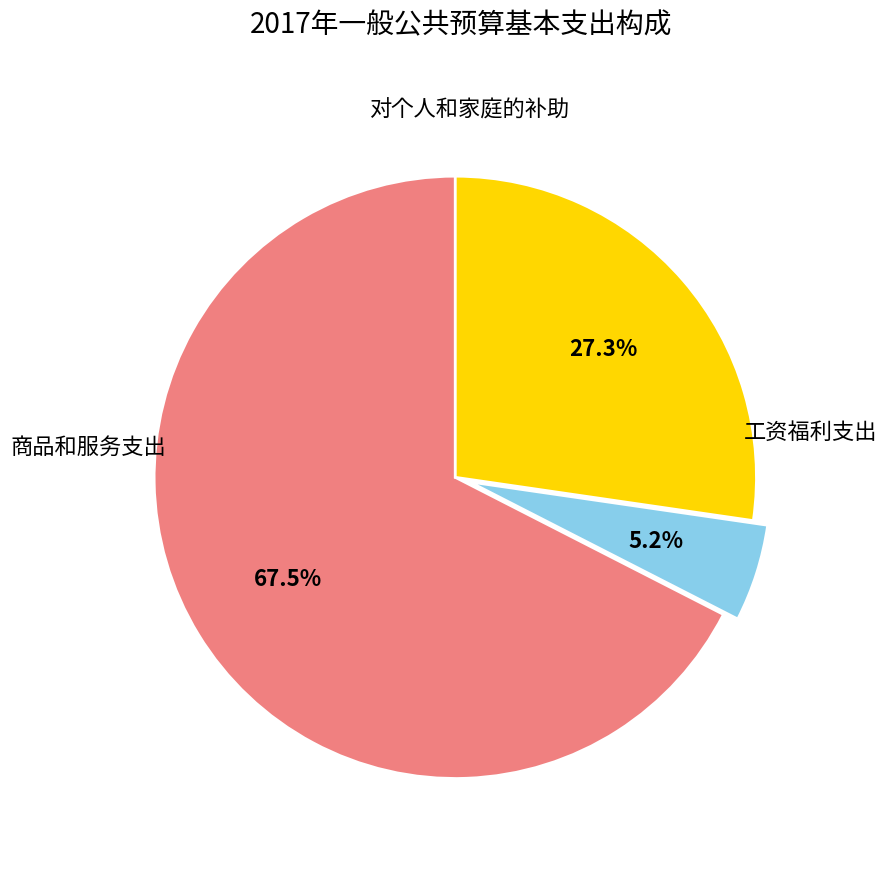

To the nearest percent, what portion does 商品和服务支出 represent?

5%